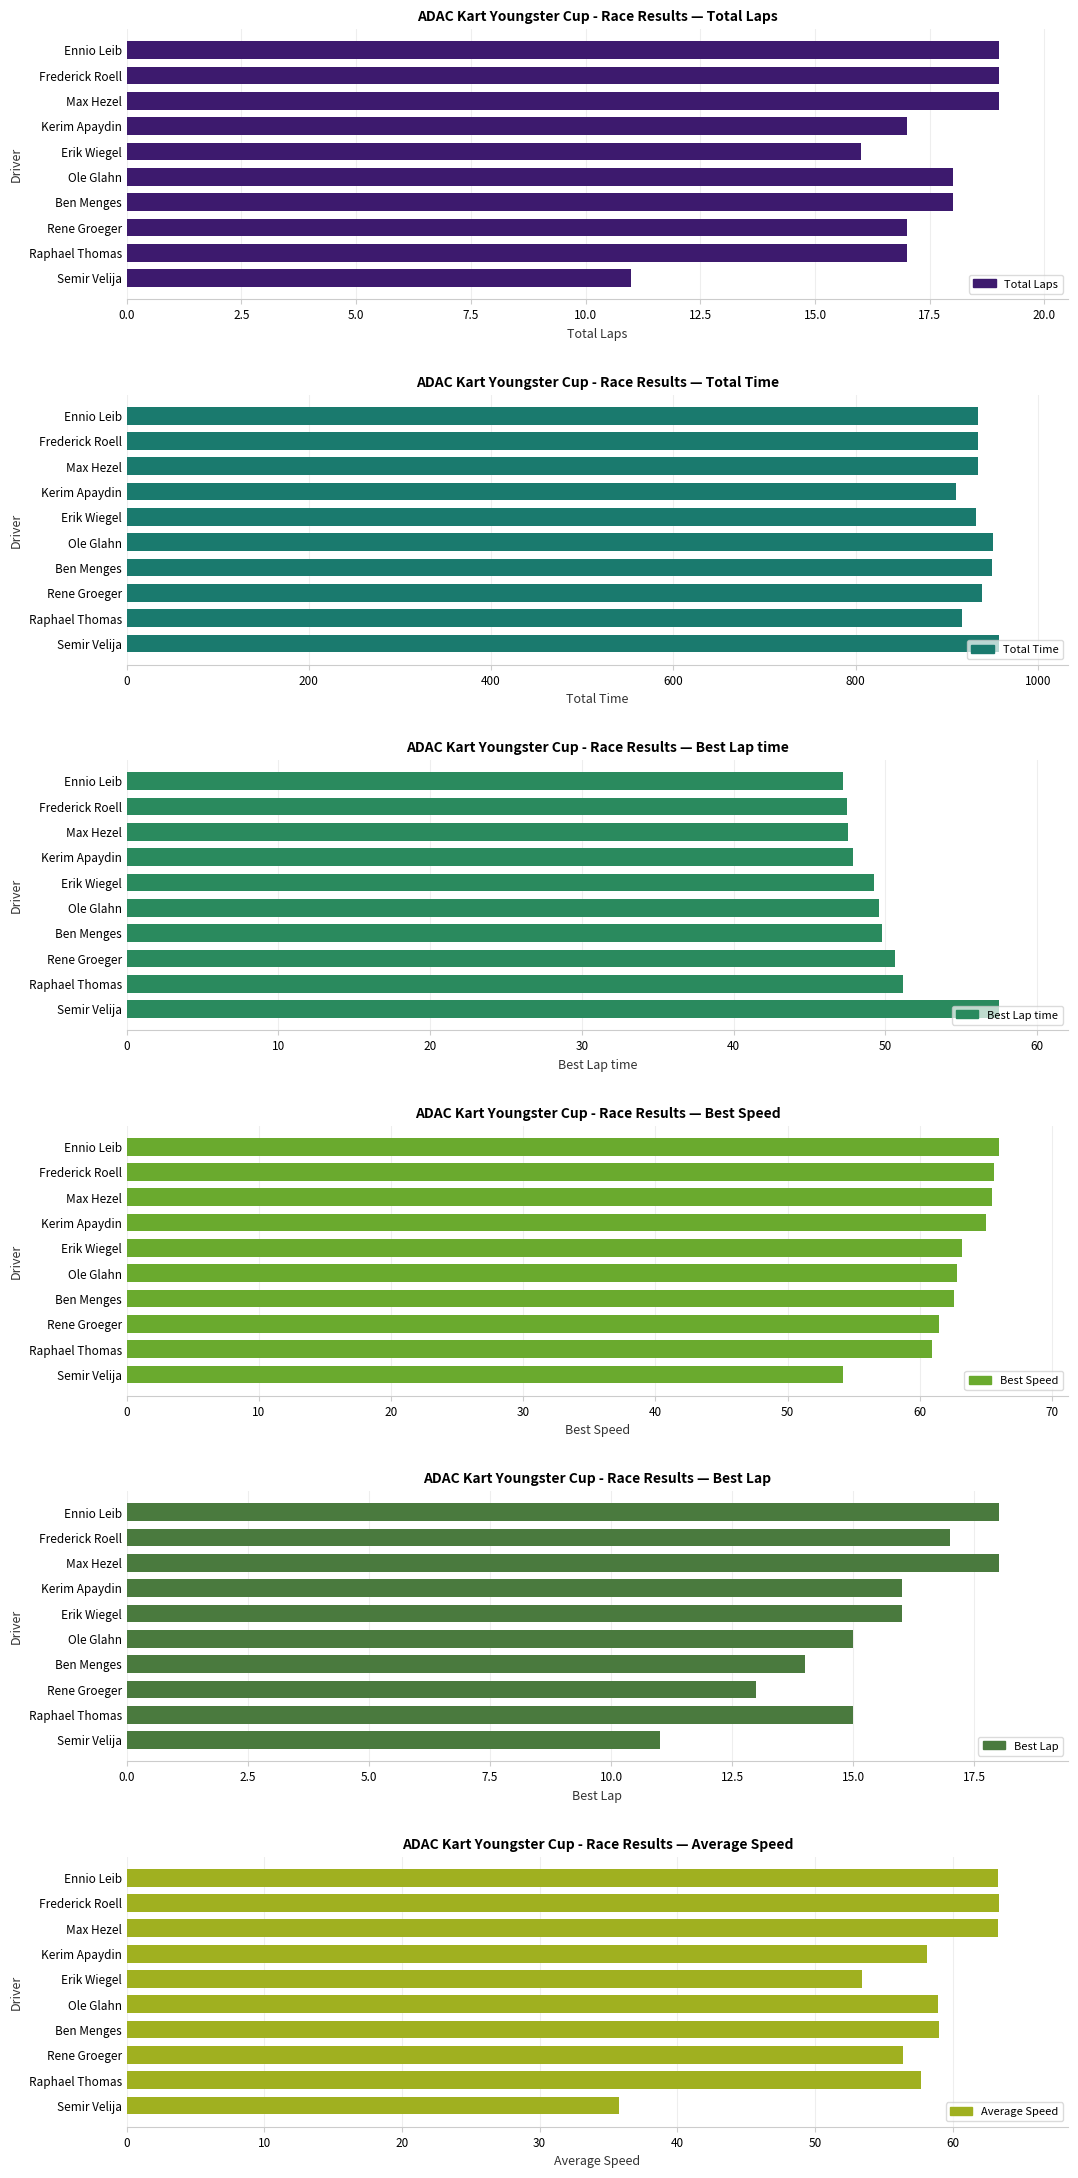

What are all the series names shown in the legend?

Total Laps, Total Time, Best Lap time, Best Speed, Best Lap, Average Speed